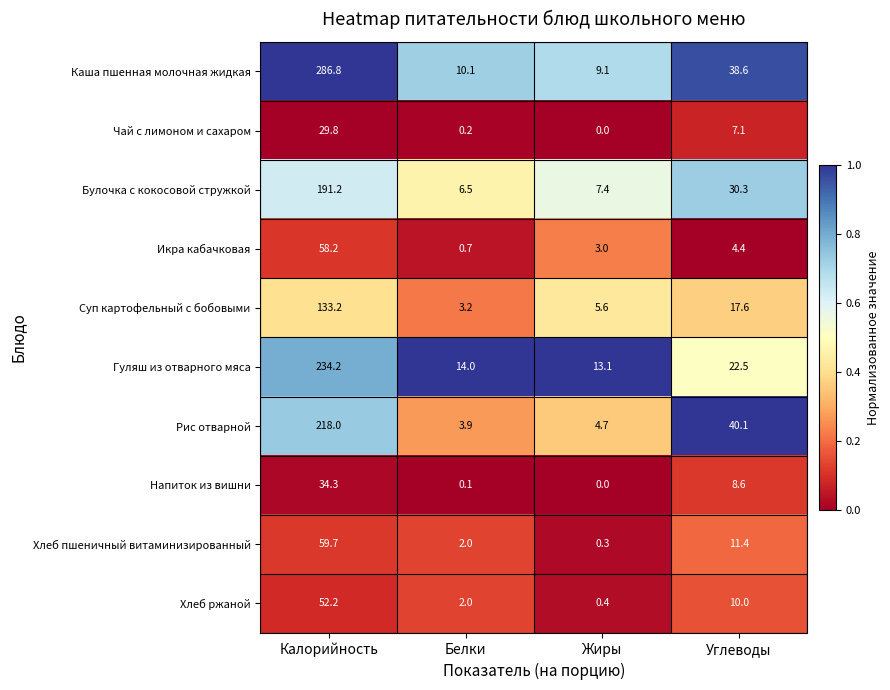

Is the value of Напиток из вишни at Углеводы greater than the value of Каша пшенная молочная жидкая at Углеводы?

No